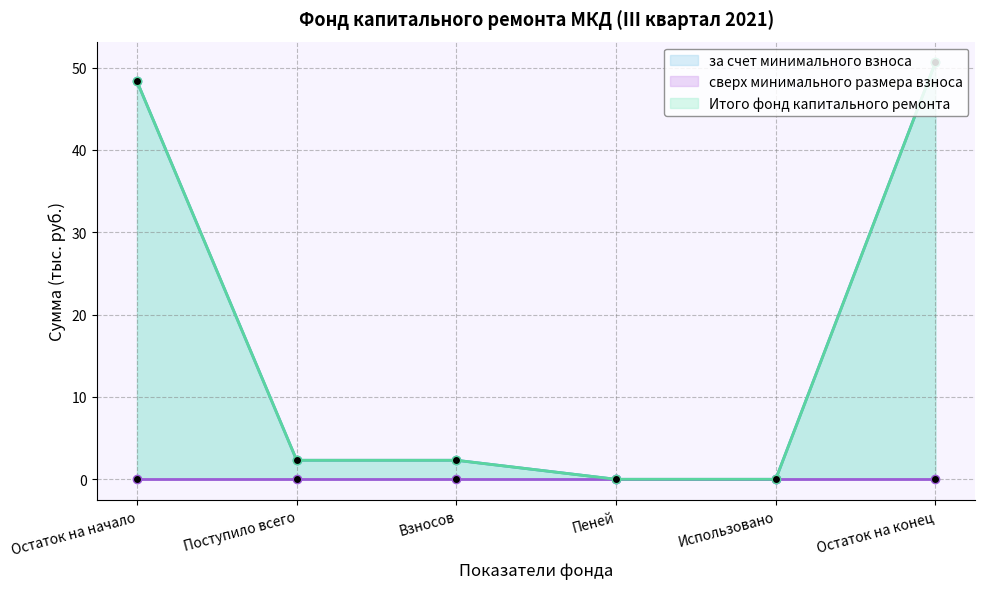

True or false: за счет минимального взноса and Итого фонд капитального ремонта intersect in this chart.

False